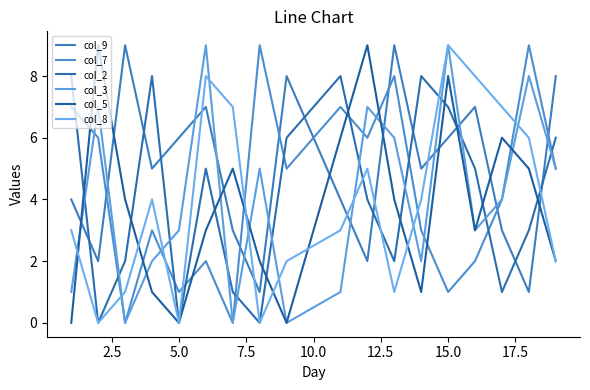

How many intersections are there between col_7 and col_3?

5